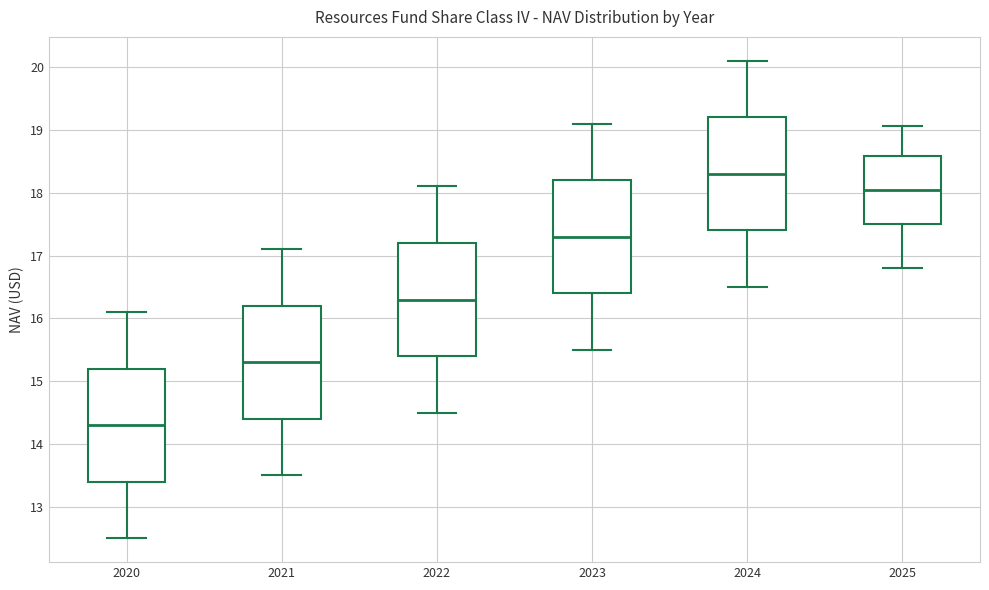

Reading left to right, transcribe this box plot: for each box, give where its median line is, the range the box spans, and where its two whiskers end, as read against the y-axis. The values are not printed on the chart, so give them approximately, as read against the axis.

2020: median 14.3, box 13.4 to 15.2, whiskers 12.5 to 16.1
2021: median 15.3, box 14.4 to 16.2, whiskers 13.5 to 17.1
2022: median 16.3, box 15.4 to 17.2, whiskers 14.5 to 18.1
2023: median 17.3, box 16.4 to 18.2, whiskers 15.5 to 19.1
2024: median 18.3, box 17.4 to 19.2, whiskers 16.5 to 20.1
2025: median 18.1, box 17.5 to 18.6, whiskers 16.8 to 19.1